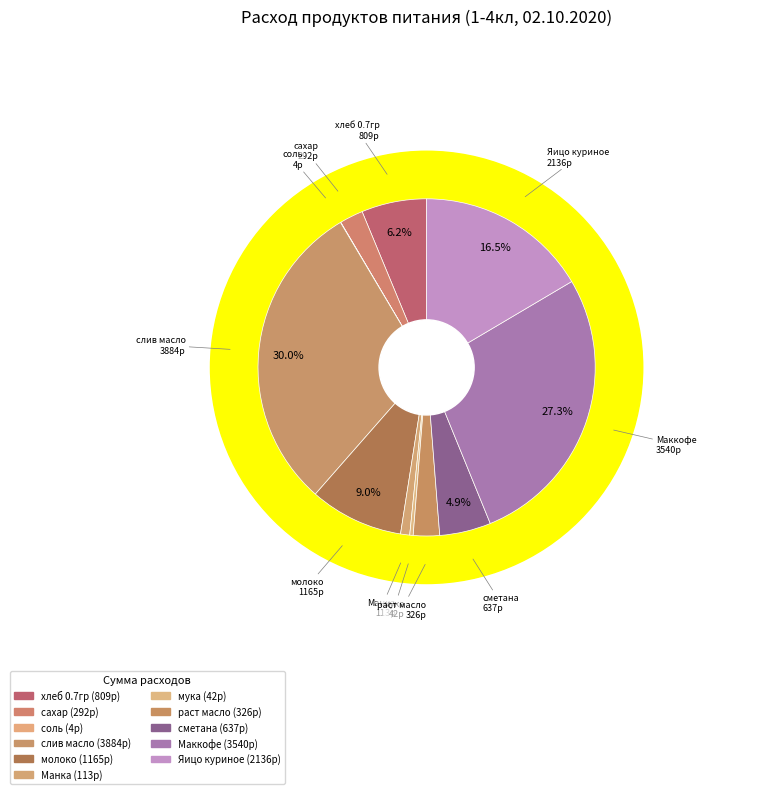

Does any single category account for the majority?

No